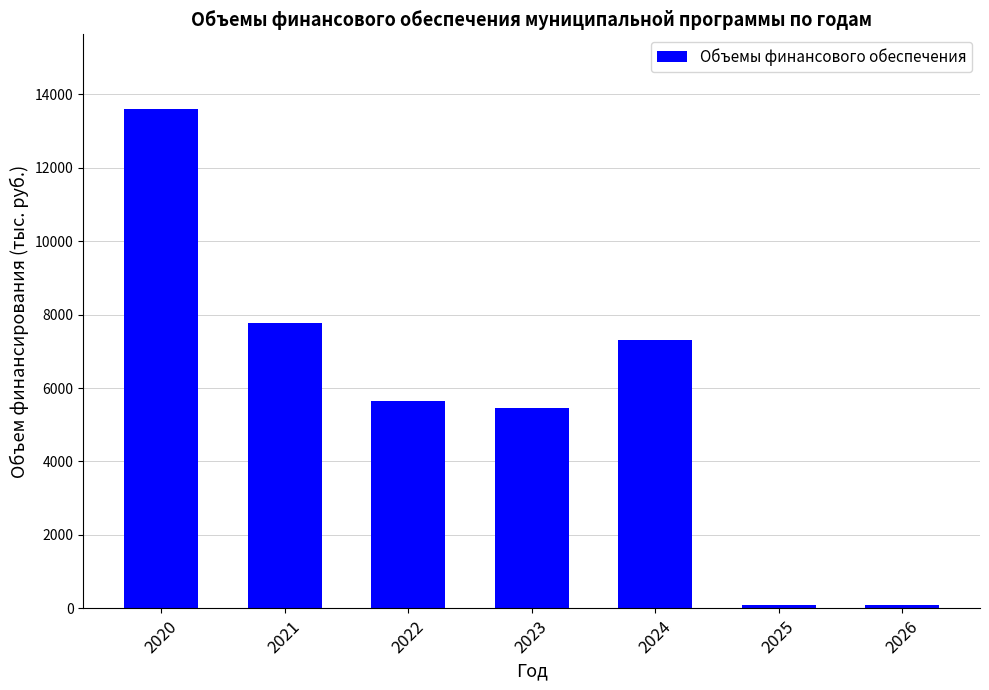

What is the maximum value shown in the chart?

13591.3